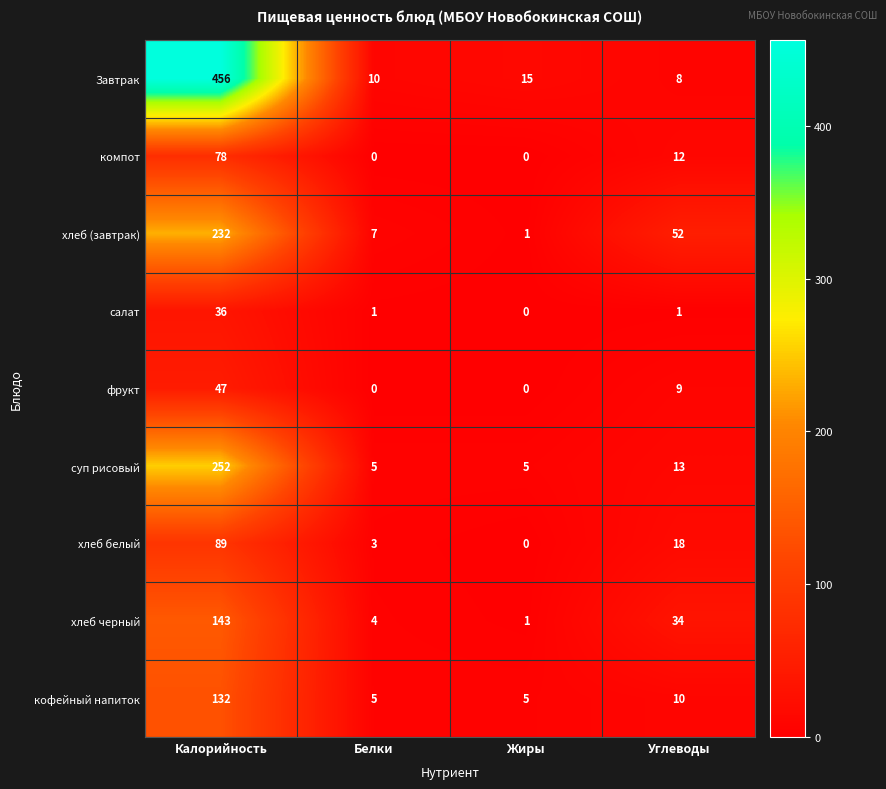

What is the difference between the maximum and second lowest values in the салат series?

35